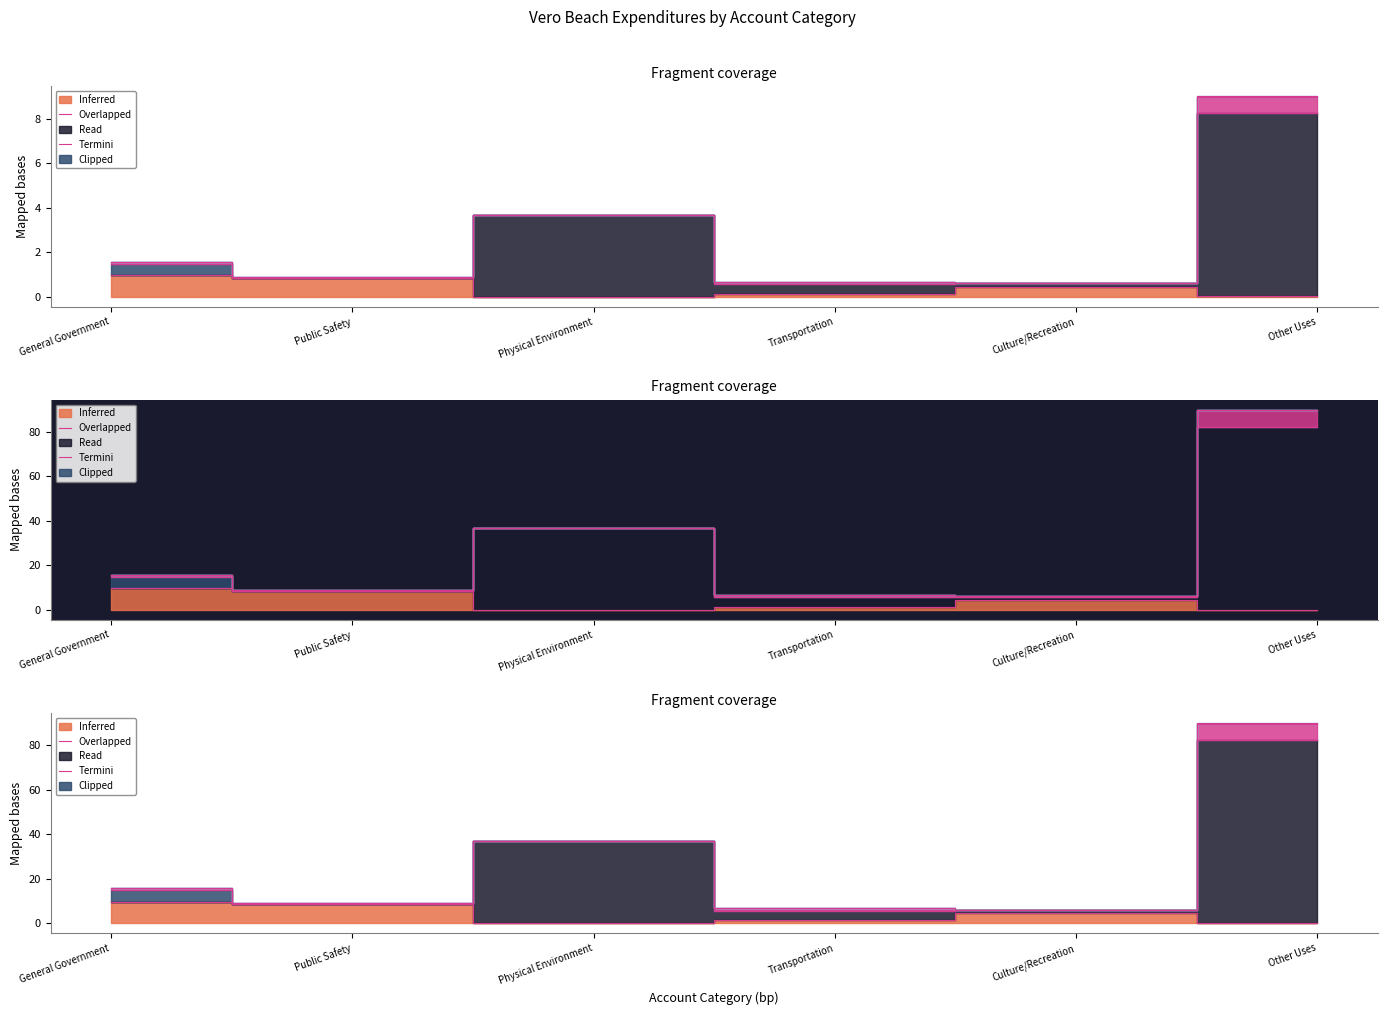

Which category has the highest value across all series?

Other Uses